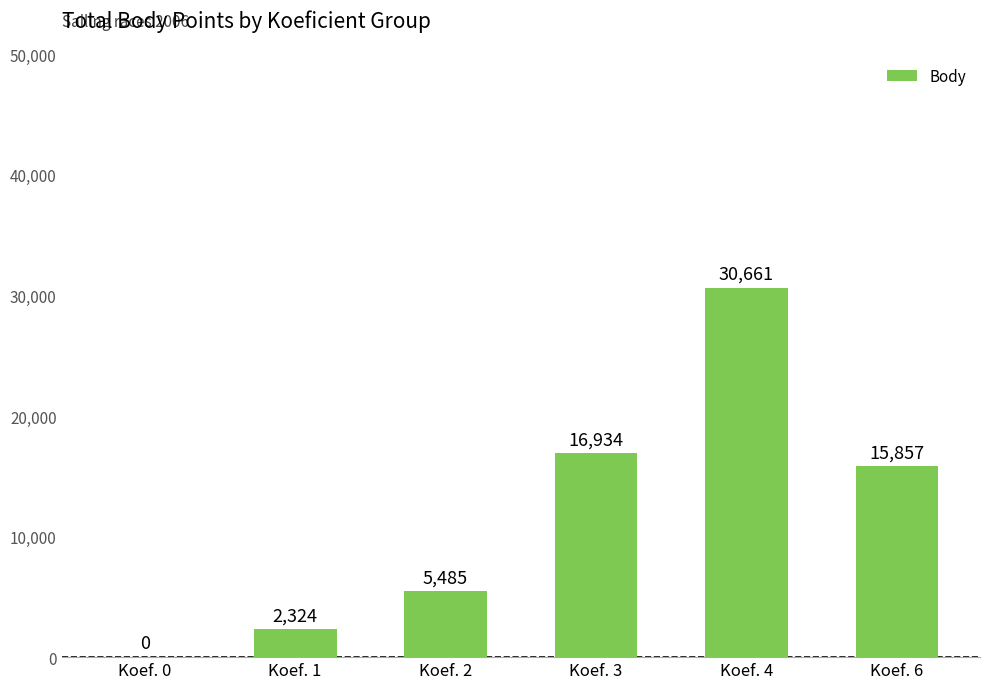

The chart shows a value of 5485 at Koef. 2. True or false?

True